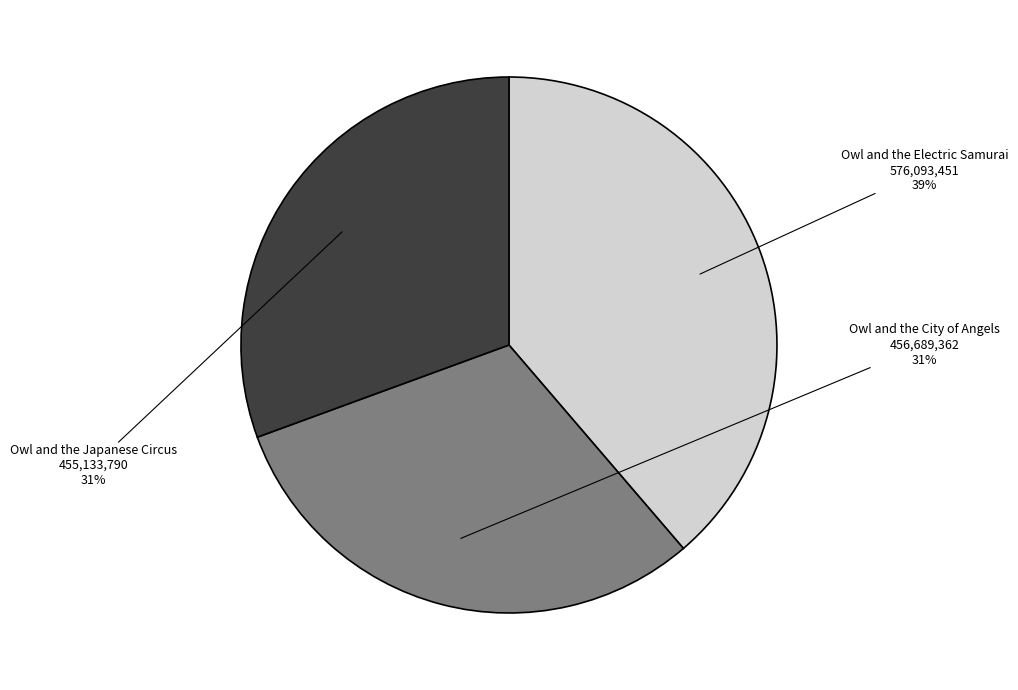

How many segments does this pie chart have?

3